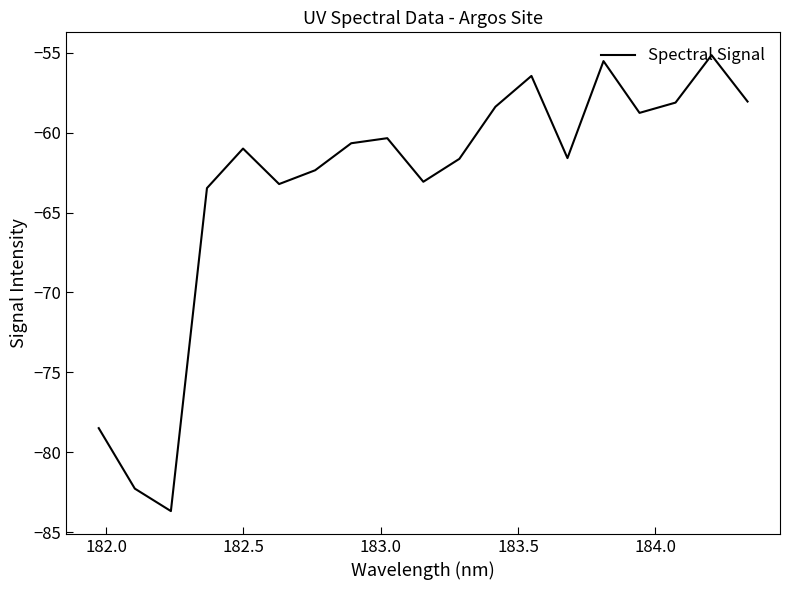

What is the greatest value displayed?

-55.2